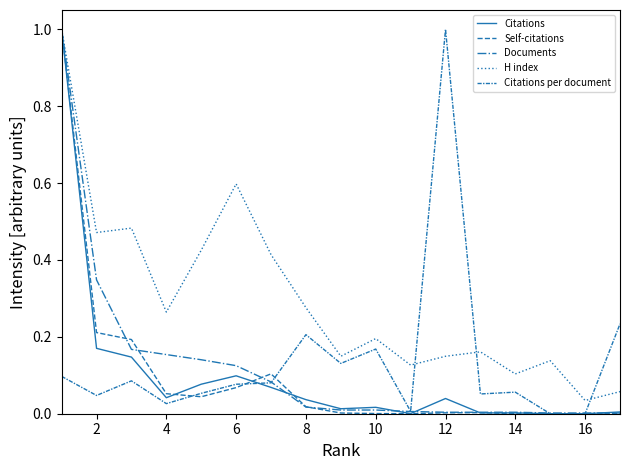

How many lines are shown in the chart?

5